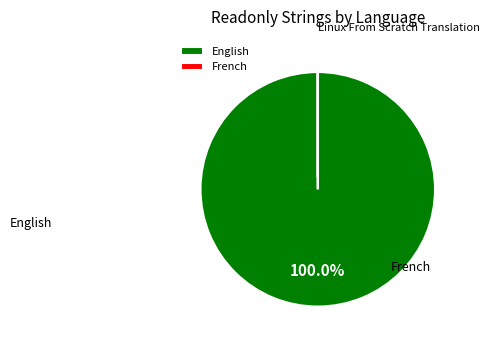

What is the change in value from English to French?

-2